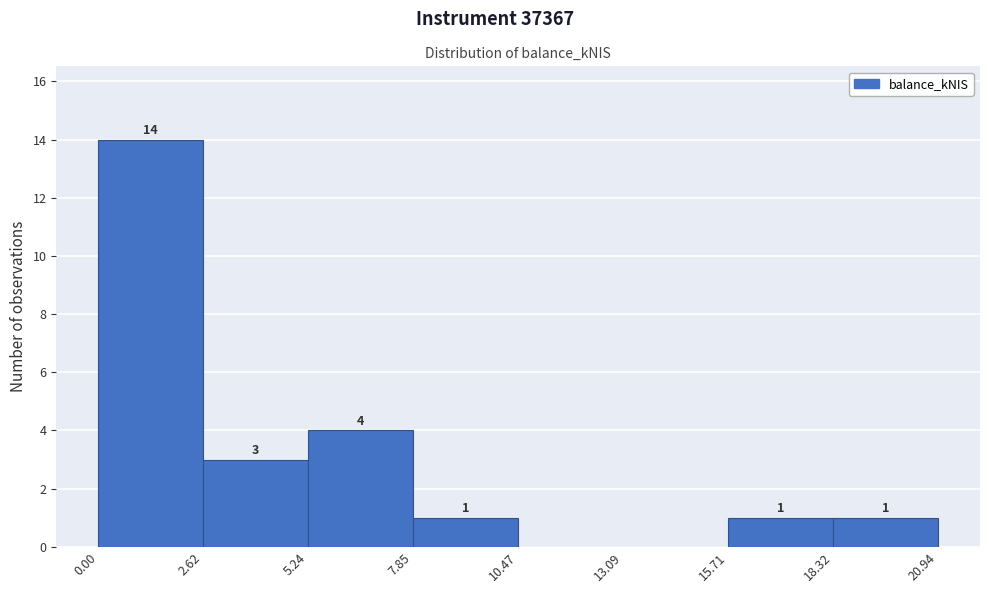

Over which range of the x-axis is the bar tallest?

0.00 to 2.62